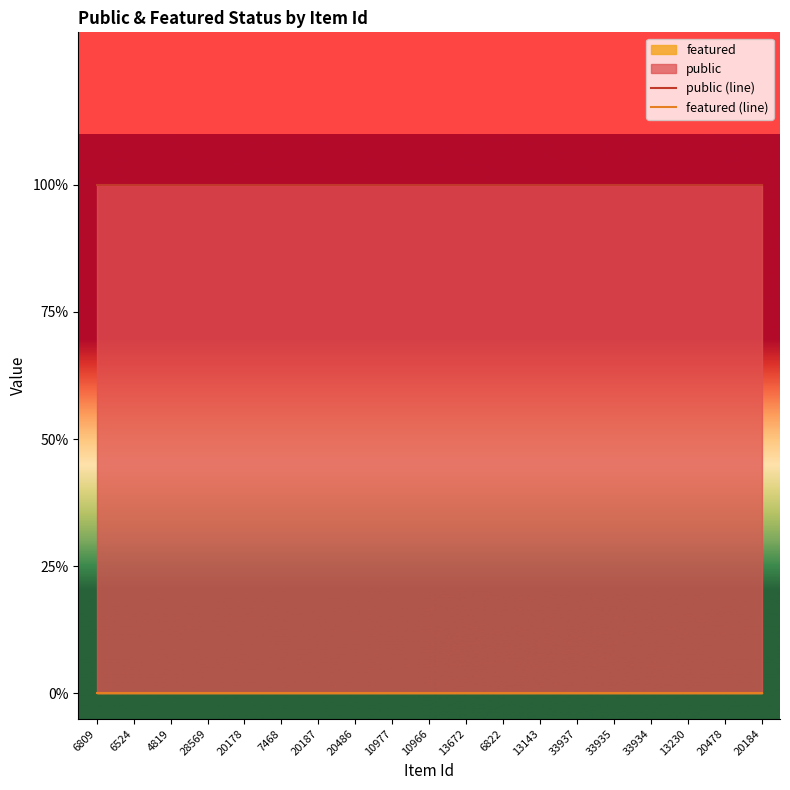

Does the chart have visible grid lines?

No